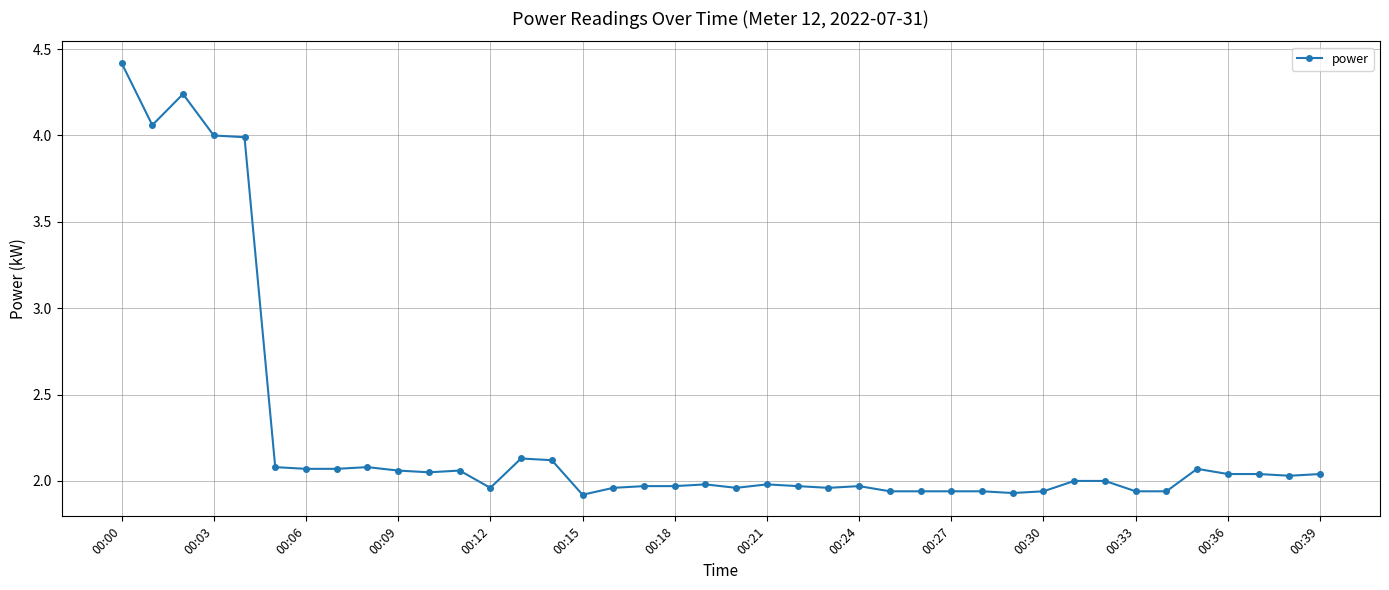

How many categories are shown in the chart?

40